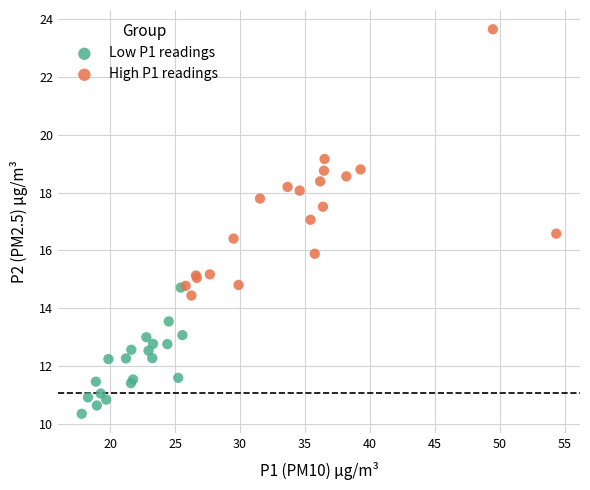

What are all the series names shown in the legend?

Low P1 readings, High P1 readings